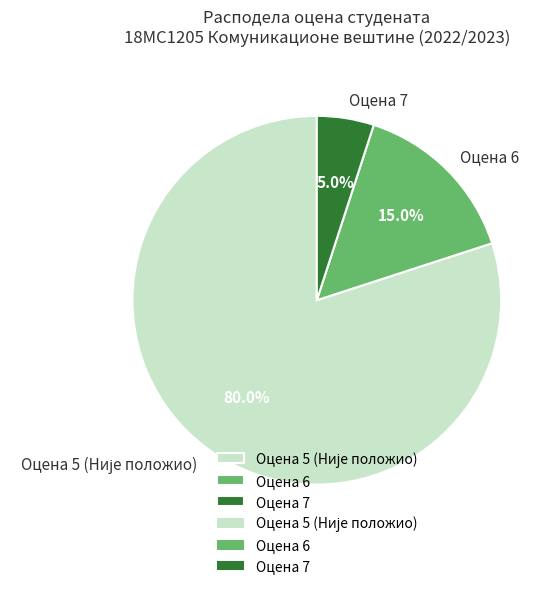

Combined, what portion of the pie is Оцена 7 and Оцена 6?

20.0%